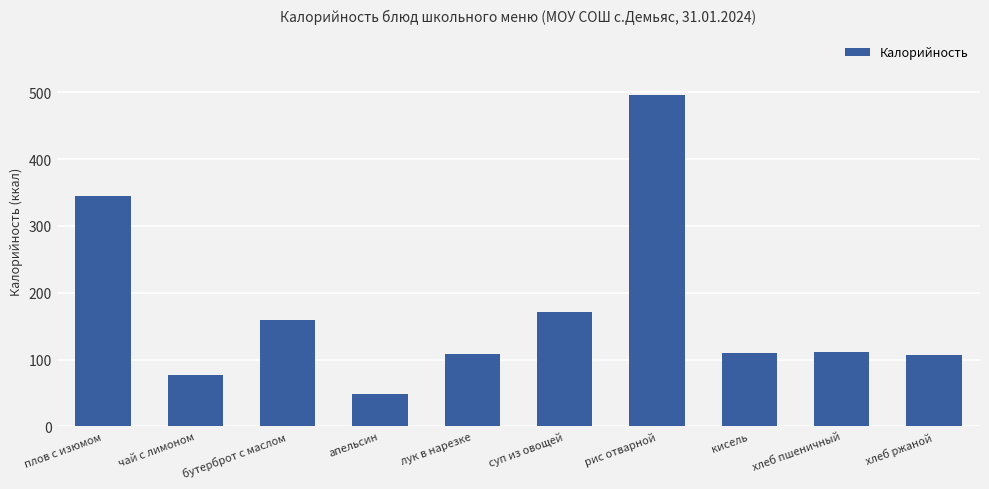

Read the value at хлеб пшеничный.

111.5